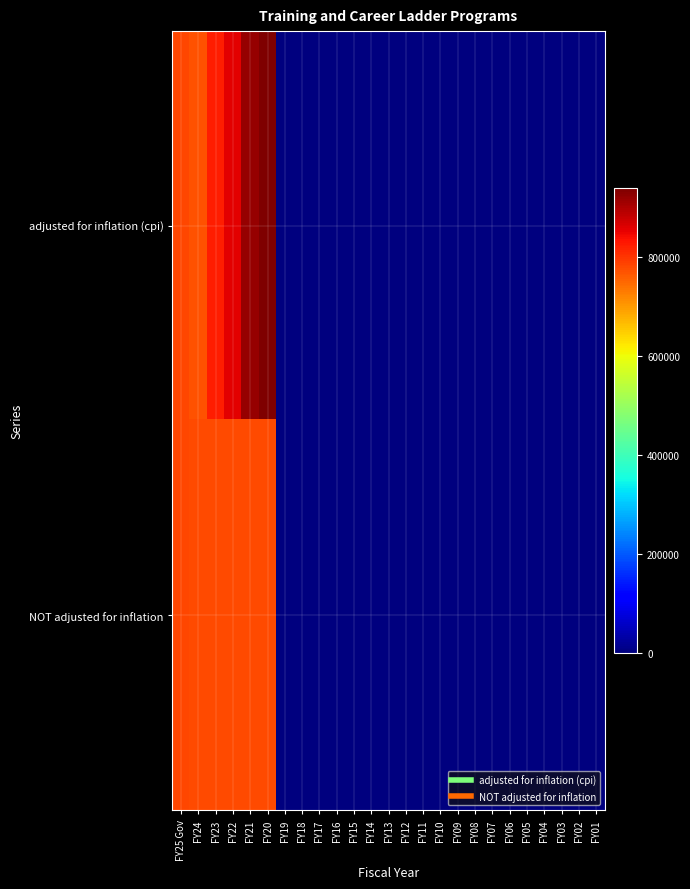

Which has a higher value, FY05 or FY18?

FY05